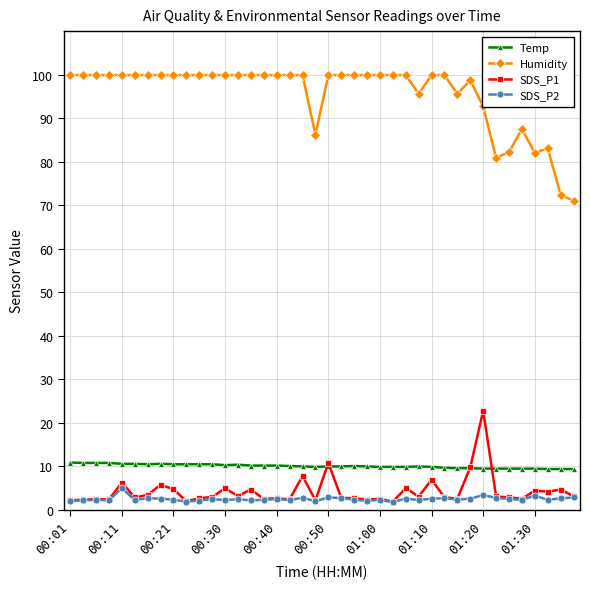

At how many categories does at least one series exceed 61?

40